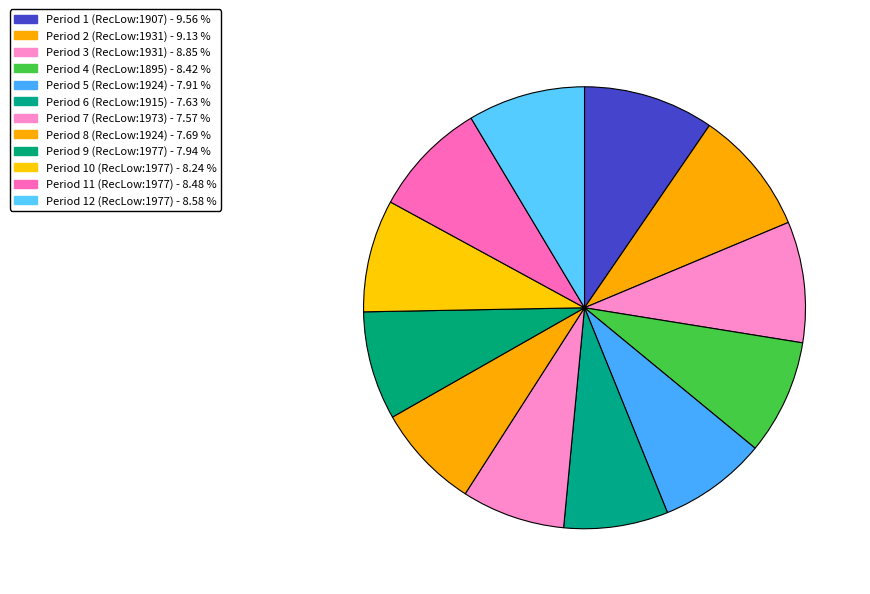

Count the number of slices in the pie.

12